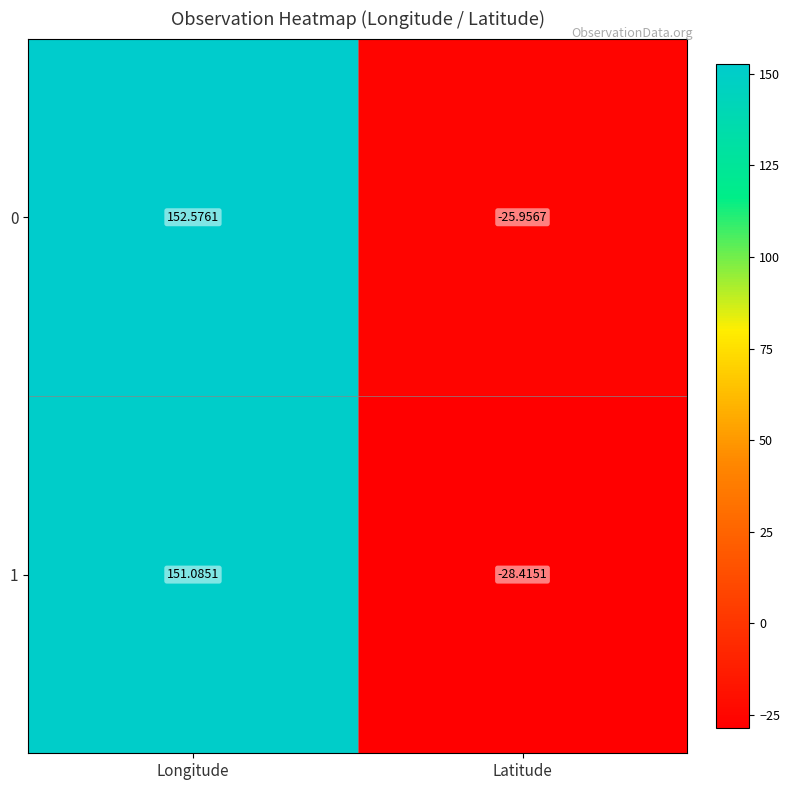

Is the value of 0 at Latitude greater than the value of 1 at Longitude?

No